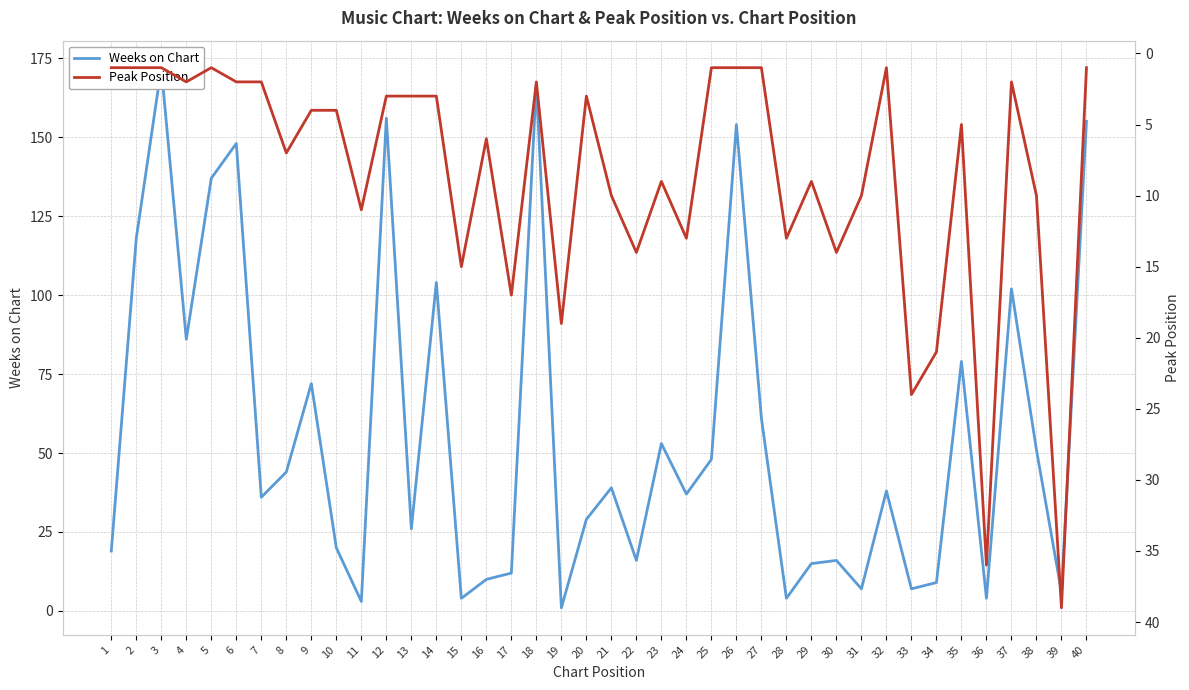

What is the average value of the Weeks on Chart series?

57